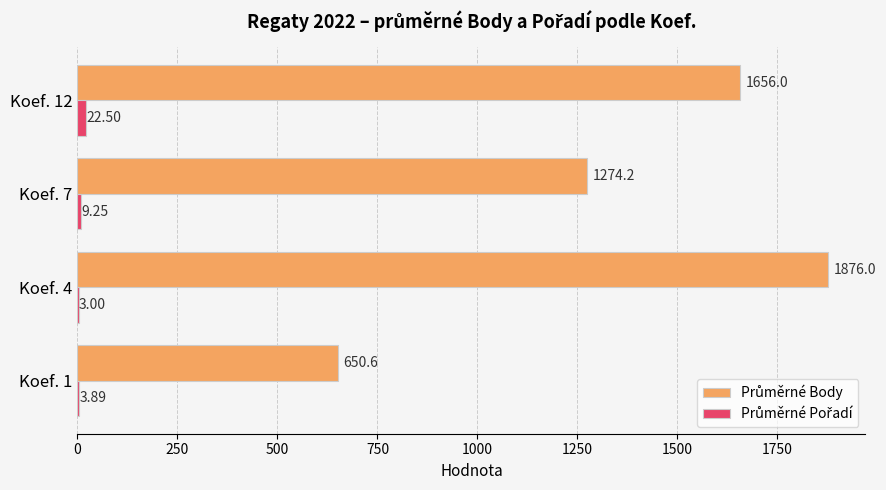

At which category is the sum across all series the highest?

Koef. 4